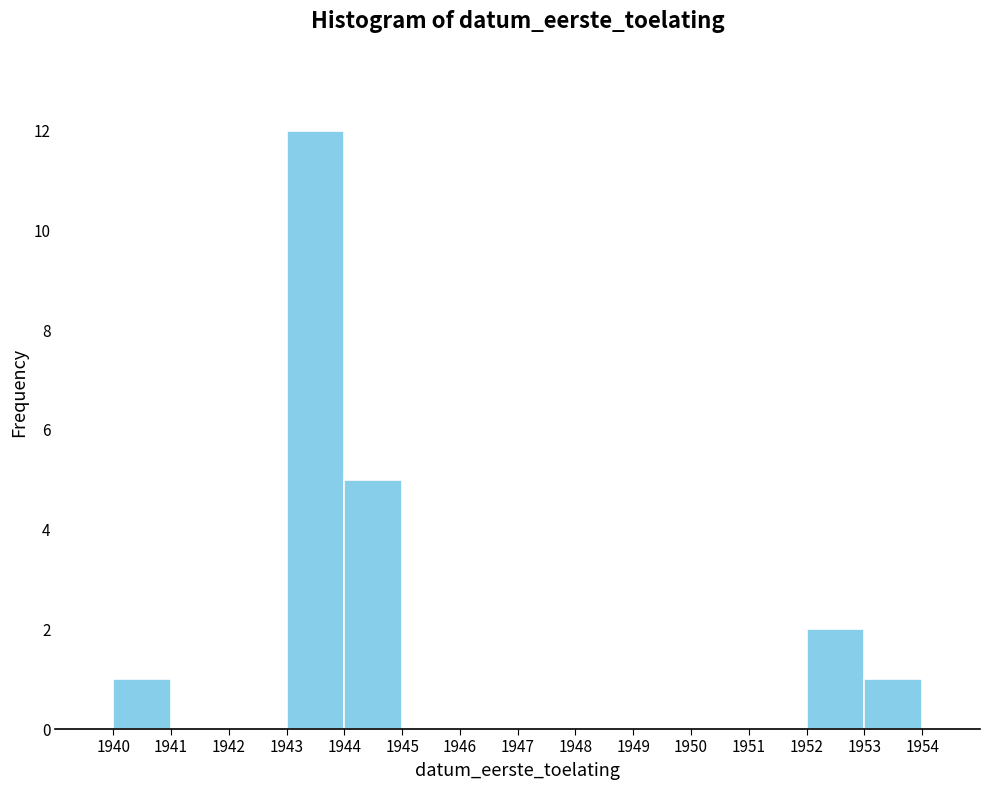

Reading left to right, transcribe this chart: for each bar, give the range it covers on the x-axis and its height. The values are not printed on the chart, so give them approximately, as read against the axis.

1940 to 1941: 1
1941 to 1942: 0
1942 to 1943: 0
1943 to 1944: 12
1944 to 1945: 5
1945 to 1946: 0
1946 to 1947: 0
1947 to 1948: 0
1948 to 1949: 0
1949 to 1950: 0
1950 to 1951: 0
1951 to 1952: 0
1952 to 1953: 2
1953 to 1954: 1